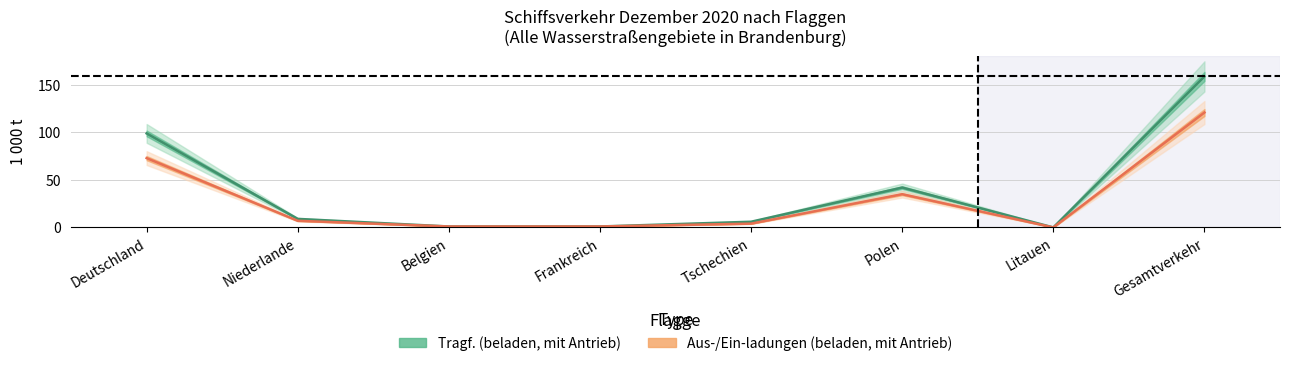

Which category has the lowest value across all series?

Litauen